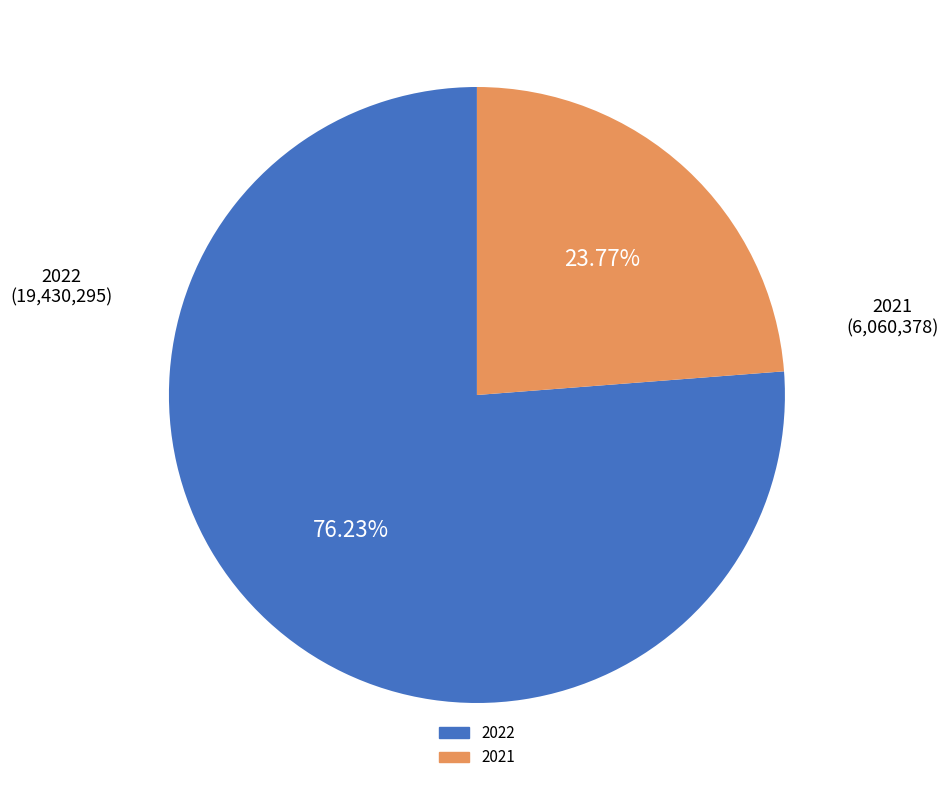

Is there a majority slice in this chart?

Yes